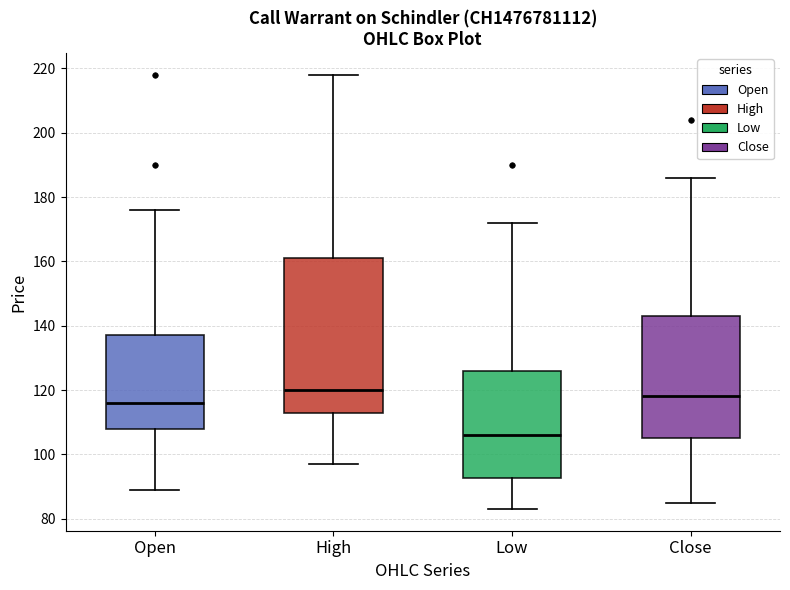

Which box has the highest median line?

High